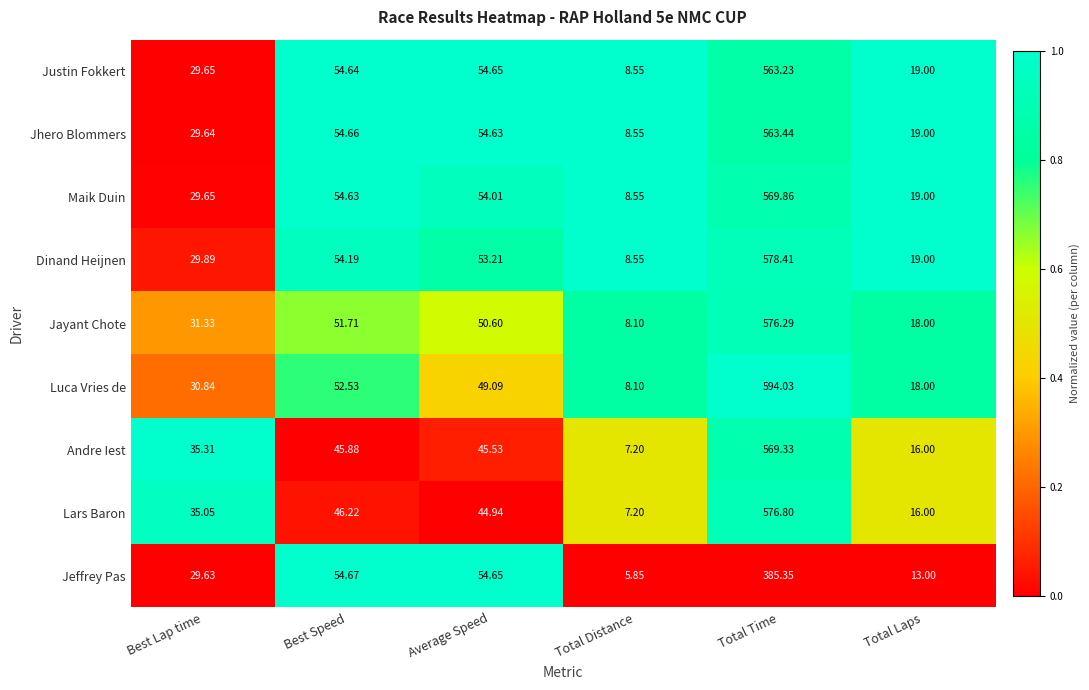

At which label is Jayant Chote closest to 292?

Best Speed